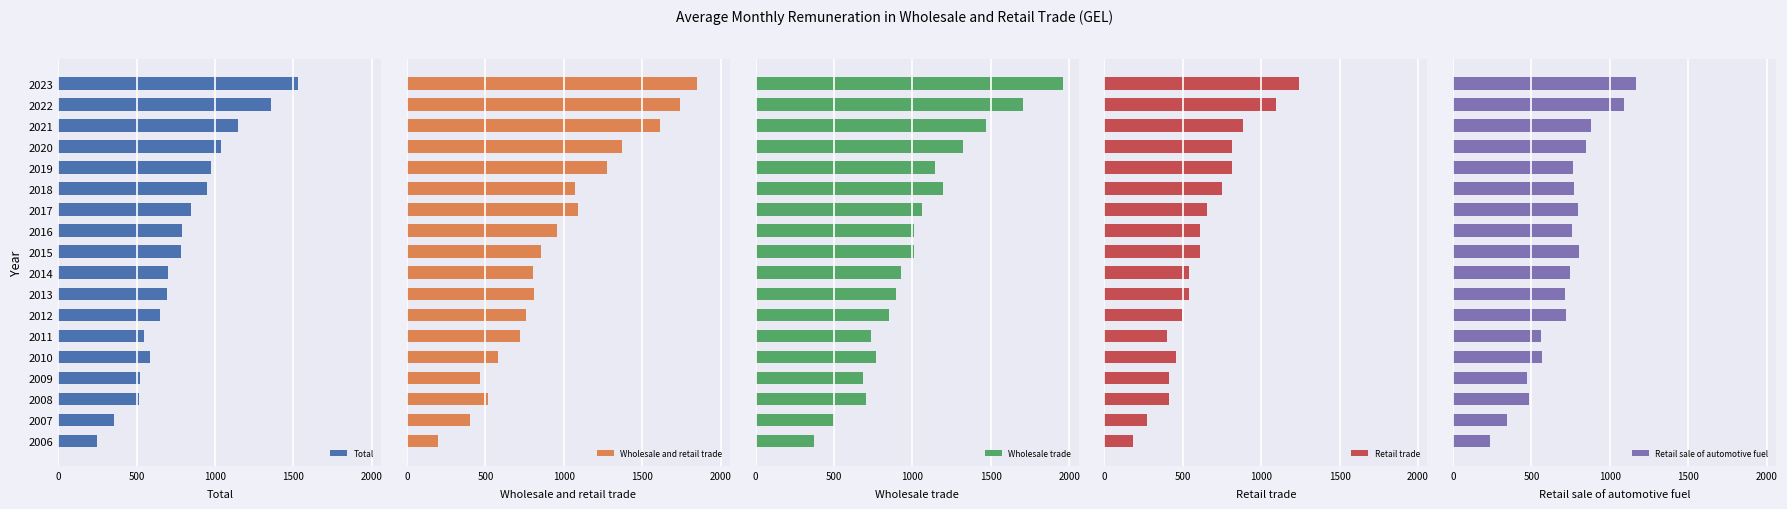

Reading left to right, extract all data points from this chart.

Total: 247.0	356.8	511.9	519.0	585.7	548.2	650.0	693.2	702.6	783.8	790.4	844.3	950.9	970.8	1036.5	1145.8	1356.0	1531.8
Wholesale and retail trade: 195.4	400.7	516.0	463.6	578.3	717.8	760.2	807.2	800.9	855.7	956.8	1093.0	1071.1	1274.3	1372.7	1615.8	1743.6	1849.2
Wholesale trade: 374.2	498.0	701.0	681.9	765.1	732.8	851.4	892.4	929.0	1012.1	1009.4	1060.9	1196.5	1144.1	1322.5	1467.3	1705.6	1961.1
Retail trade: 184.4	272.4	412.8	411.8	457.1	398.1	493.3	536.4	541.9	607.4	612.8	655.7	748.5	810.8	812.6	881.8	1092.3	1242.0
Retail sale of automotive fuel: 238.1	344.3	481.9	472.0	567.5	559.0	717.4	716.0	748.0	800.4	757.9	794.0	768.6	763.3	849.0	881.9	1091.7	1169.4